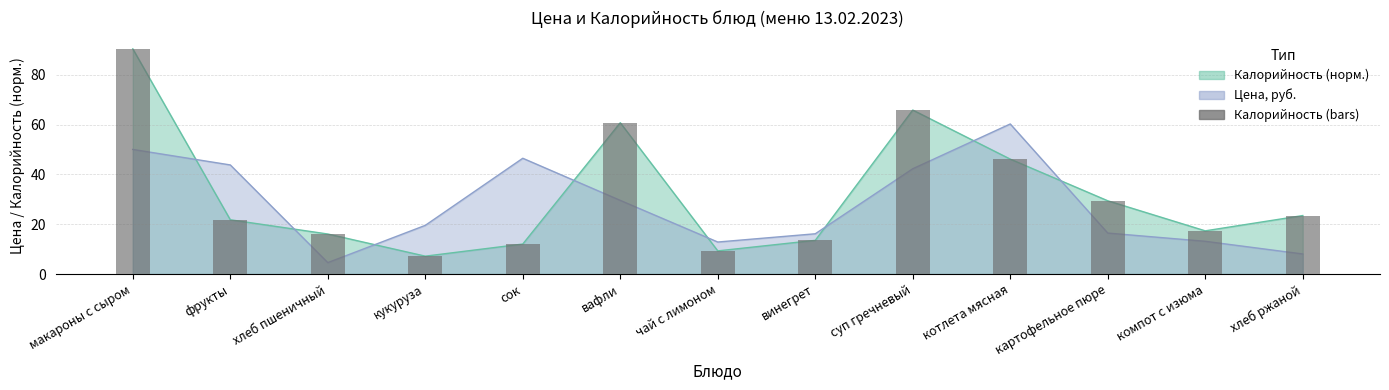

How many values are below 21?

6